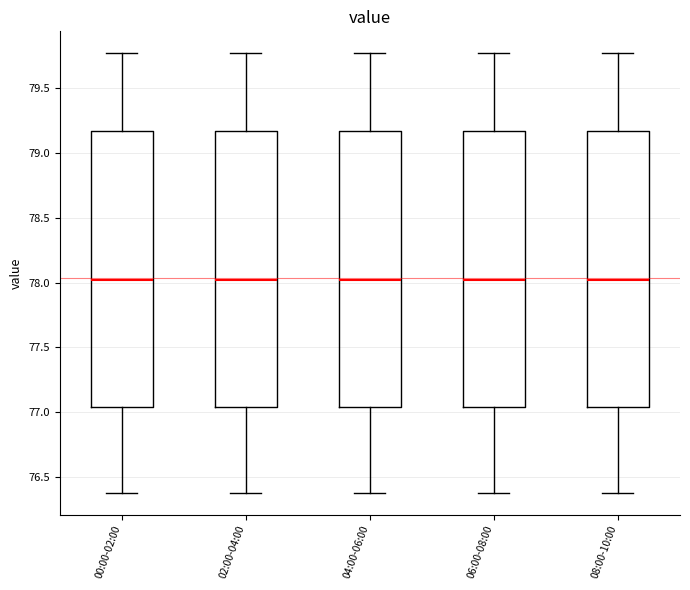

Reading left to right, read every box against the y-axis: the position of its median line, the range the box covers, and the ends of its whiskers. The values are not printed on the chart, so give them approximately, as read against the axis.

00:00-02:00: median 78.00, box 77.05 to 79.15, whiskers 76.40 to 79.75
02:00-04:00: median 78.00, box 77.05 to 79.15, whiskers 76.40 to 79.75
04:00-06:00: median 78.00, box 77.05 to 79.15, whiskers 76.40 to 79.75
06:00-08:00: median 78.00, box 77.05 to 79.15, whiskers 76.40 to 79.75
08:00-10:00: median 78.00, box 77.05 to 79.15, whiskers 76.40 to 79.75